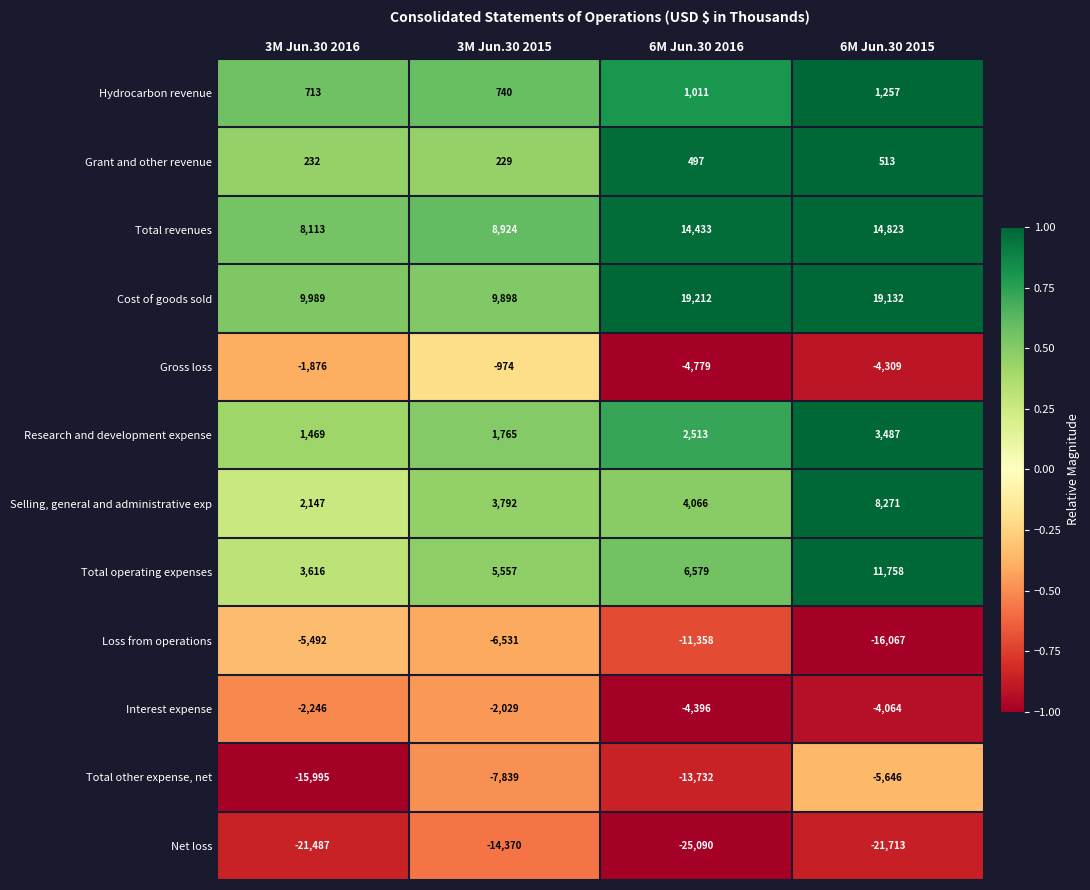

Which series has the largest total across all categories?

Cost of goods sold